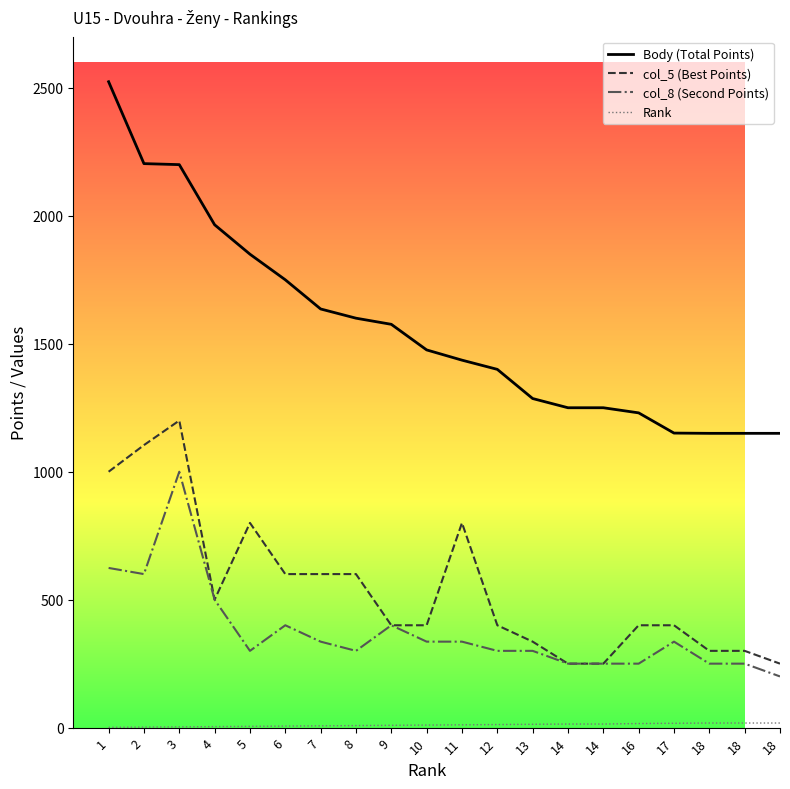

What is the average value of the Rank series?

10